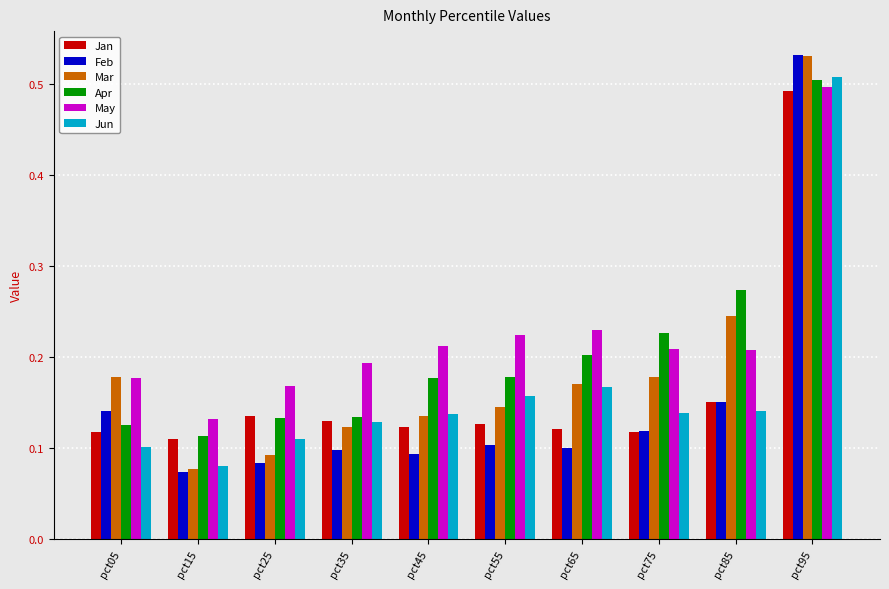

What is the sum of all May values?

2.3